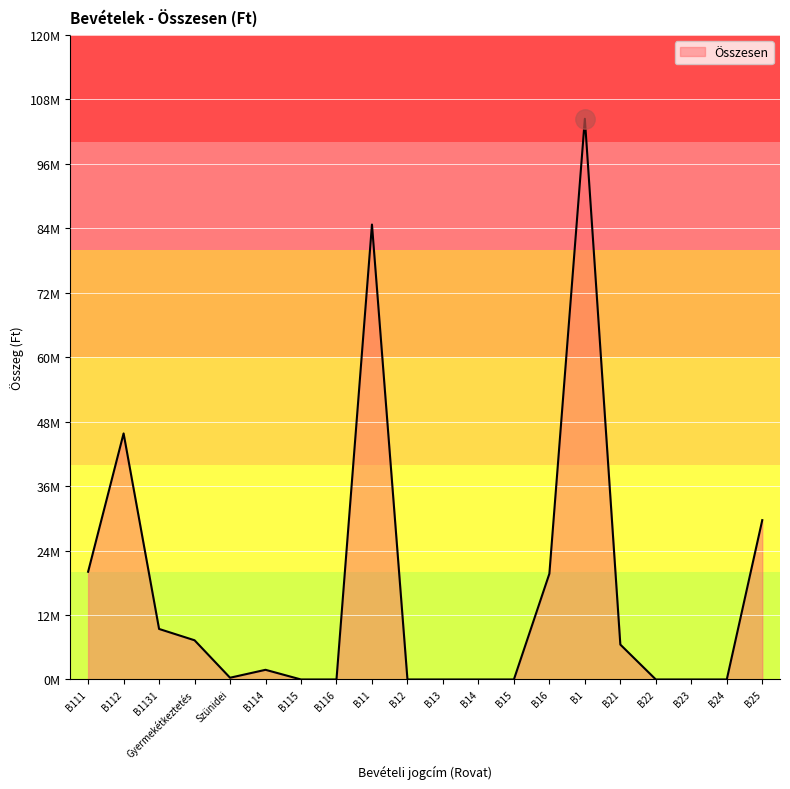

What position from the left is B13?

11